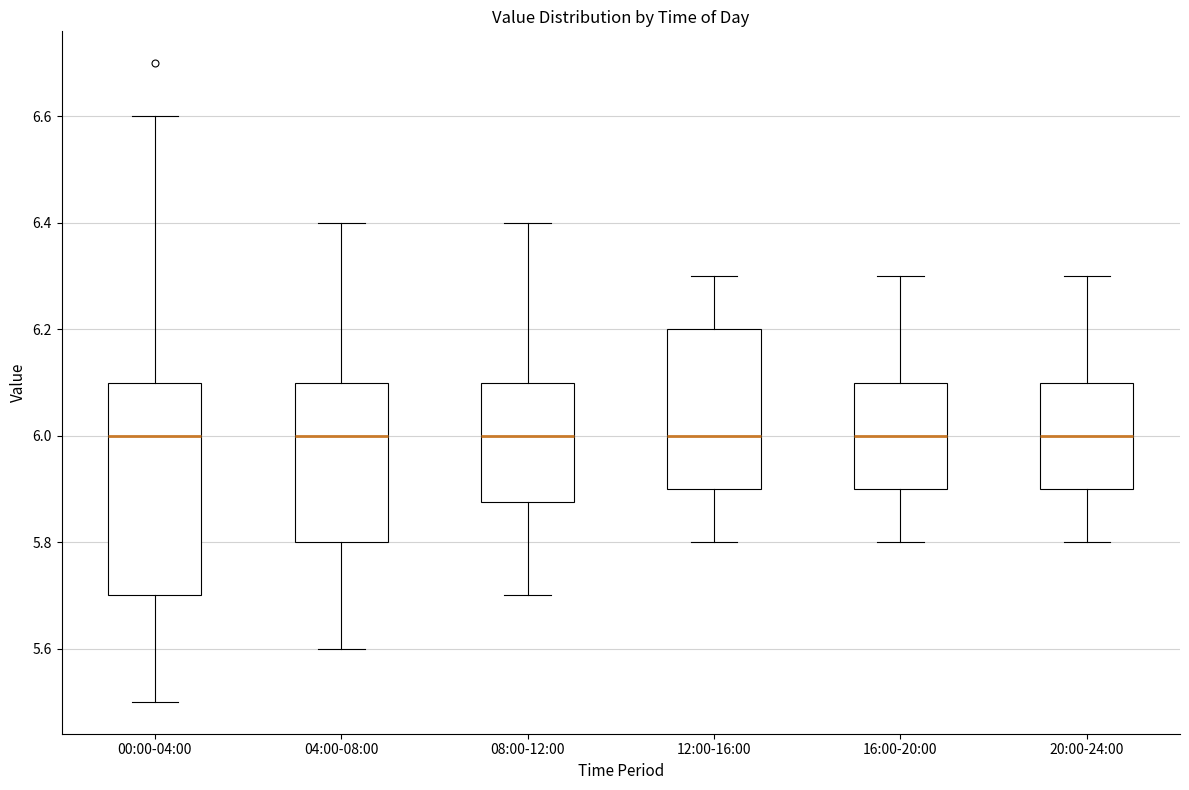

Reading left to right, transcribe this box plot: for each box, give where its median line is, the range the box spans, and where its two whiskers end, as read against the y-axis. The values are not printed on the chart, so give them approximately, as read against the axis.

00:00-04:00: median 6.00, box 5.70 to 6.10, whiskers 5.50 to 6.60
04:00-08:00: median 6.00, box 5.80 to 6.10, whiskers 5.60 to 6.40
08:00-12:00: median 6.00, box 5.88 to 6.10, whiskers 5.70 to 6.40
12:00-16:00: median 6.00, box 5.90 to 6.20, whiskers 5.80 to 6.30
16:00-20:00: median 6.00, box 5.90 to 6.10, whiskers 5.80 to 6.30
20:00-24:00: median 6.00, box 5.90 to 6.10, whiskers 5.80 to 6.30